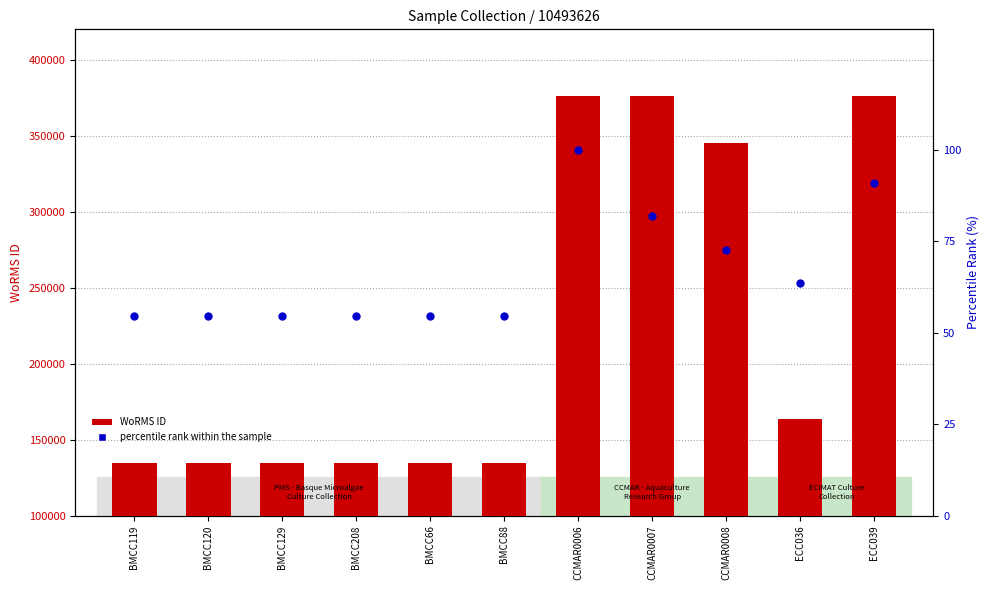

What are all the series names shown in the legend?

WoRMS ID, percentile rank within the sample